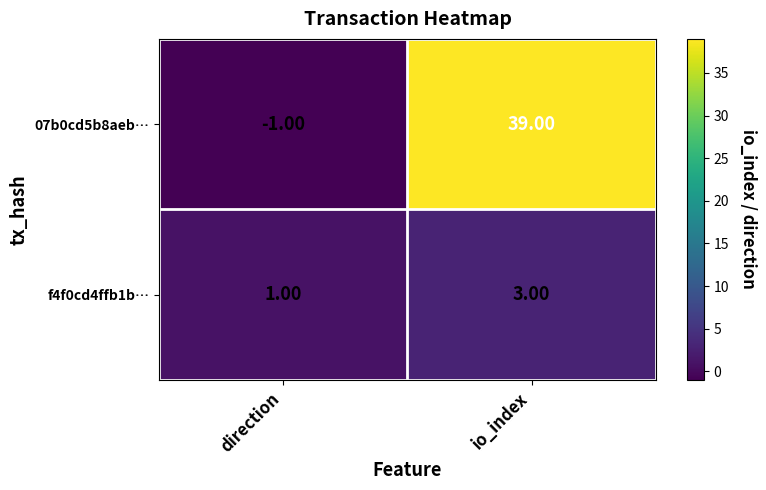

Rank the series by their maximum value, from lowest to highest.

f4f0cd4ffb1b…, 07b0cd5b8aeb…